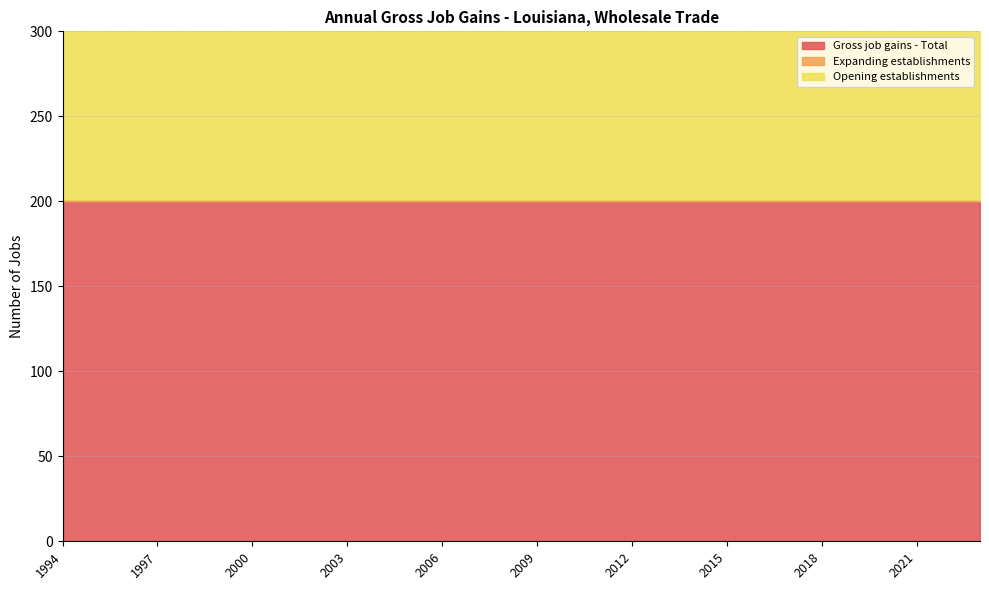

At which category does the chart reach its peak across all series?

1994